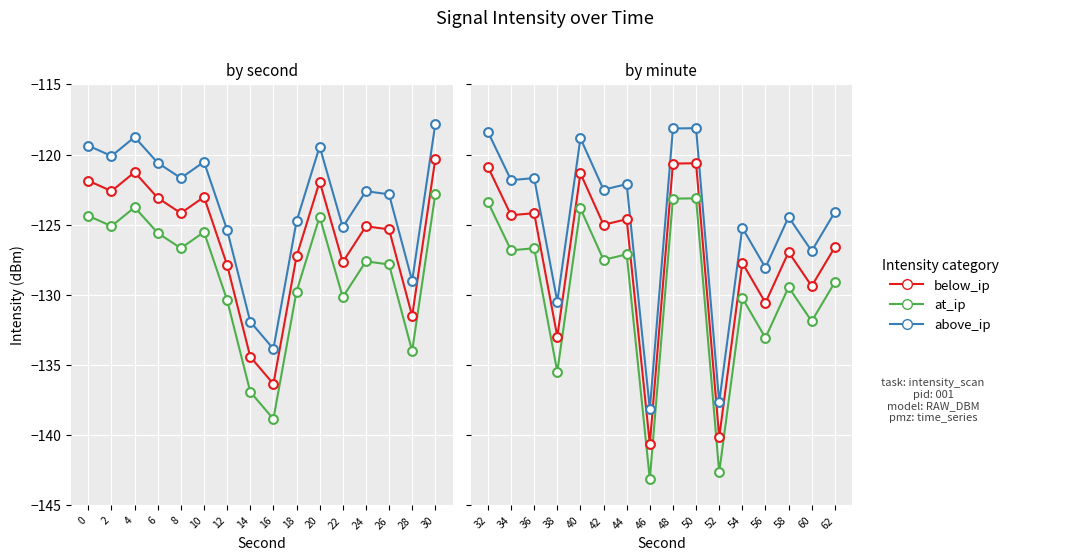

Which series contains the highest Y value?

above_ip